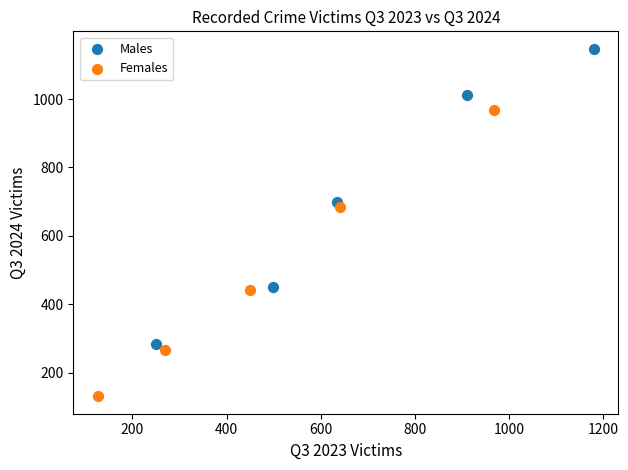

Which series contains the highest Y value?

Males